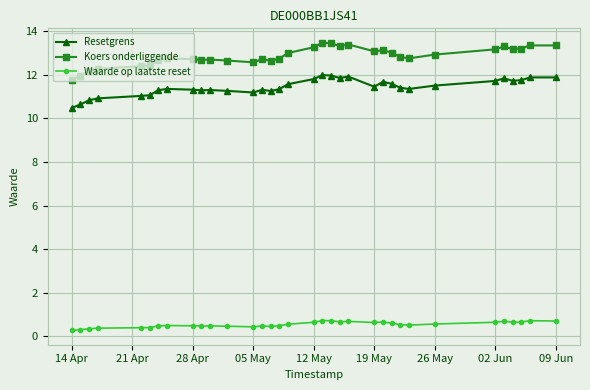

True or false: Koers onderliggende has more than 0 points higher than both neighbors.

True